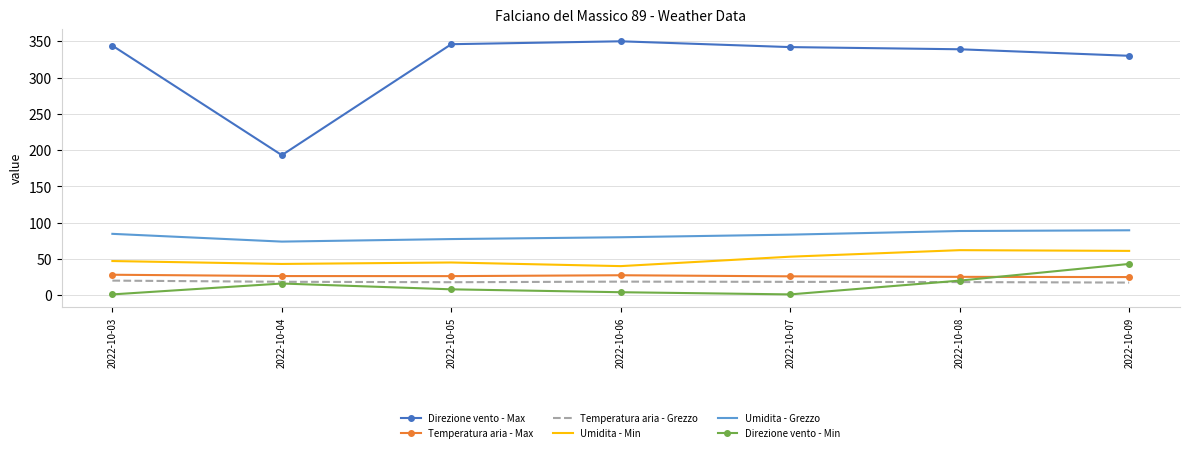

True or false: Temperatura aria - Max and Umidita - Min cross at least once.

False